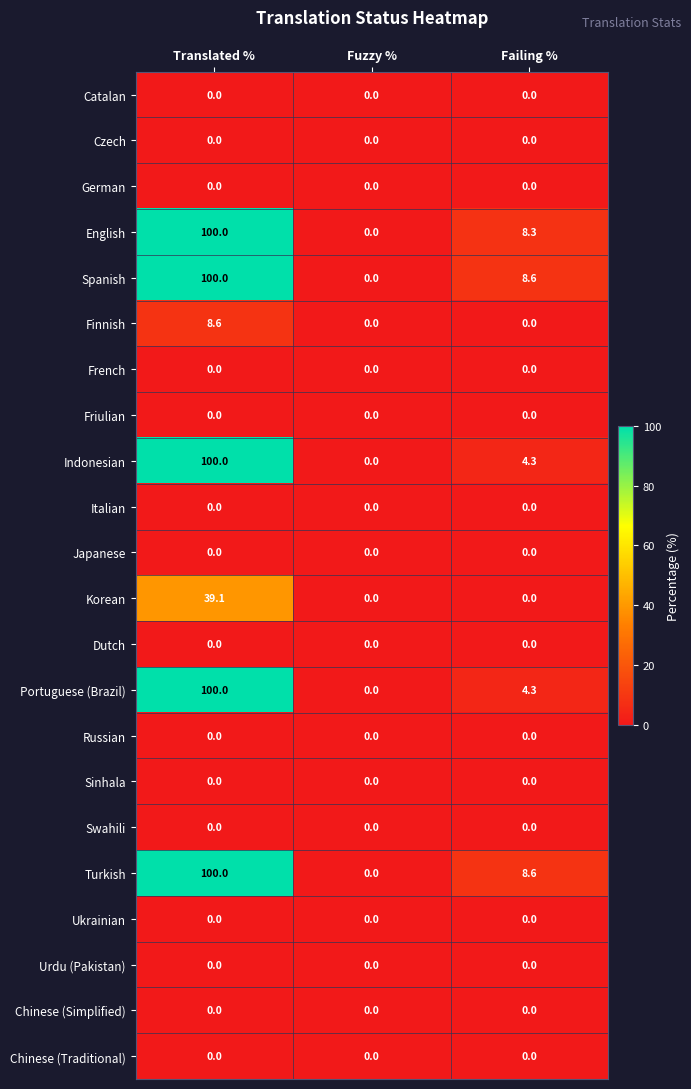

At which category is the sum across all series the highest?

Translated %